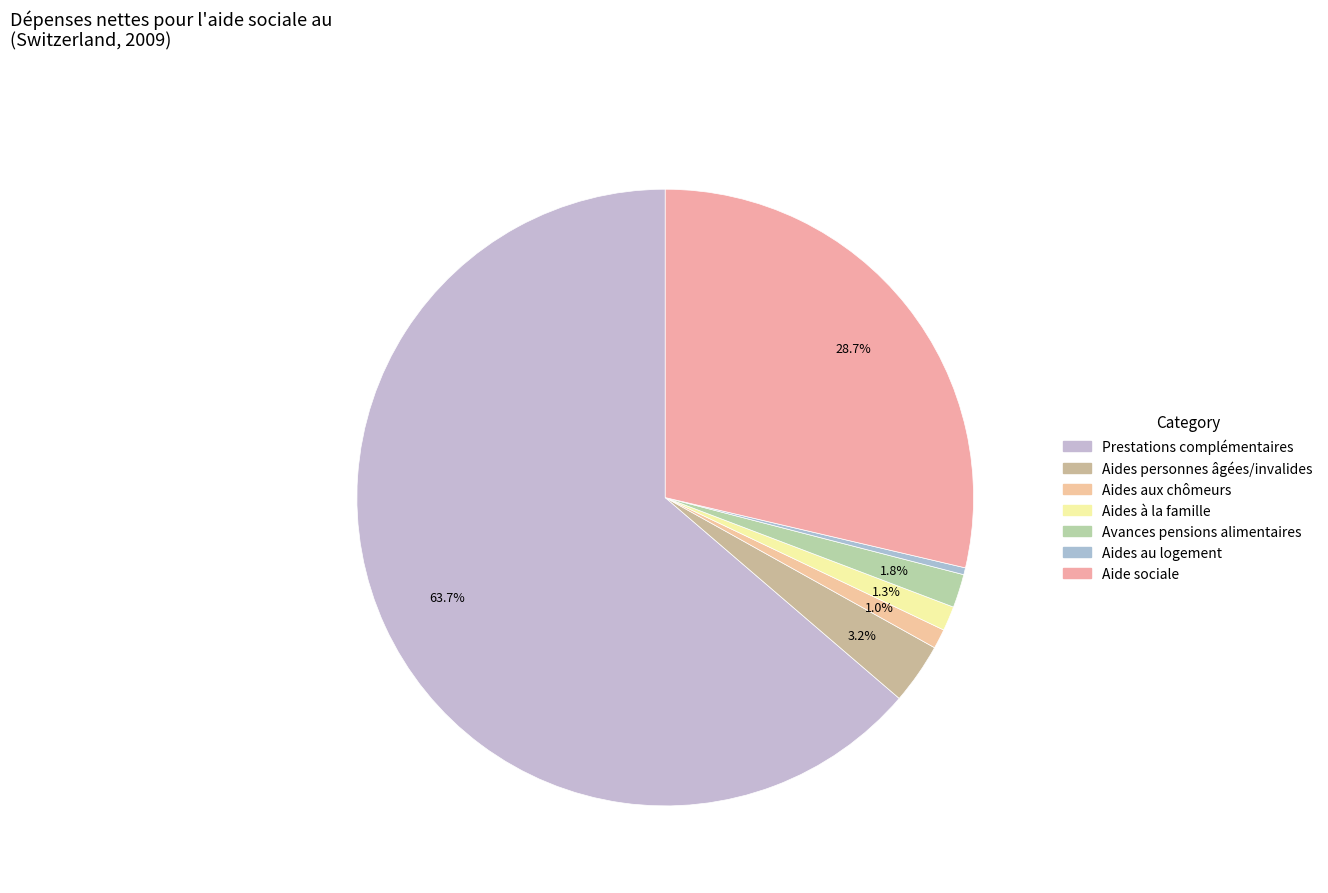

Count the number of slices in the pie.

7